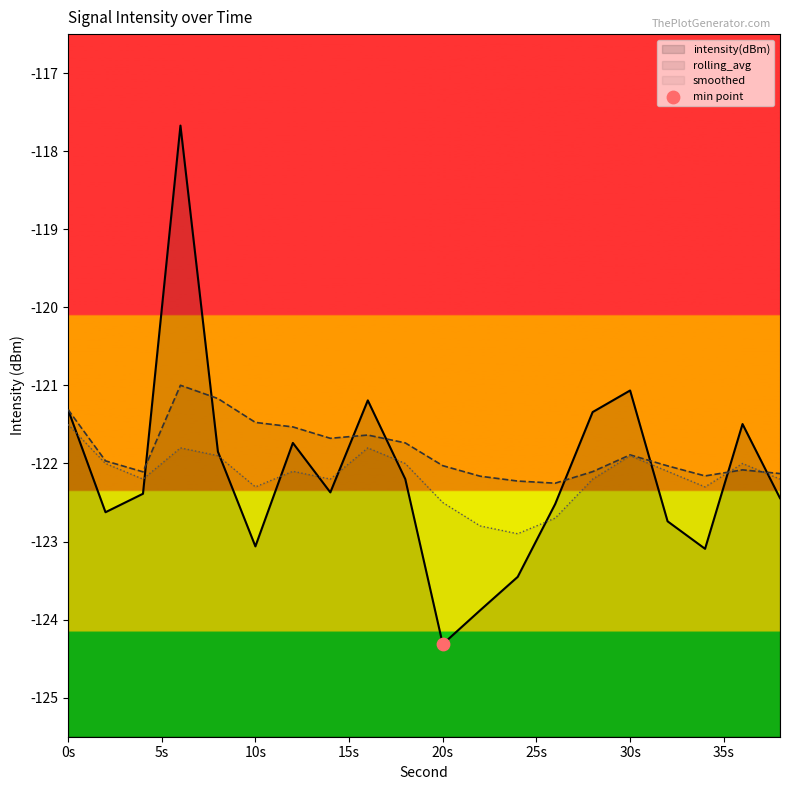

Which series reaches the maximum Y coordinate?

intensity(dBm)